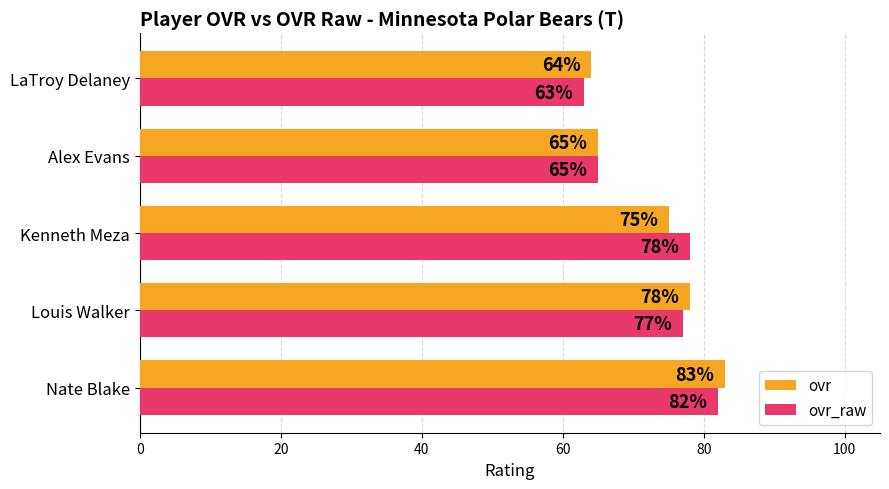

List the labels in order of ovr value, smallest first.

LaTroy Delaney, Alex Evans, Kenneth Meza, Louis Walker, Nate Blake